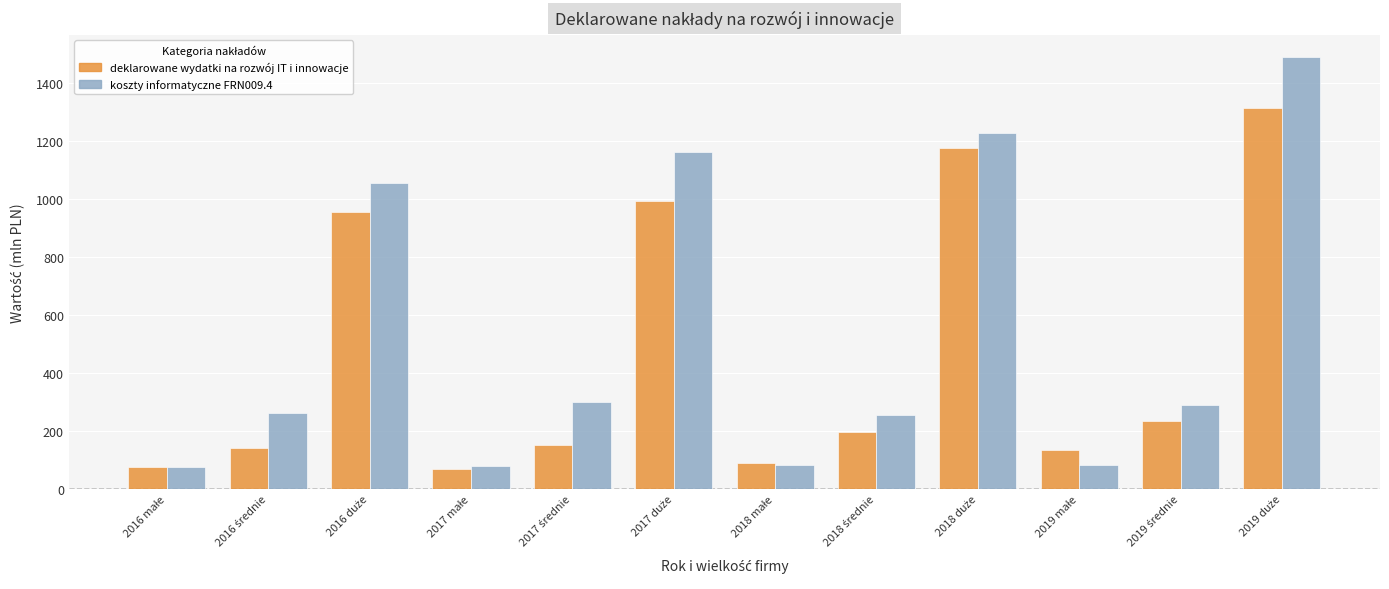

How many distinct data groups are displayed?

2